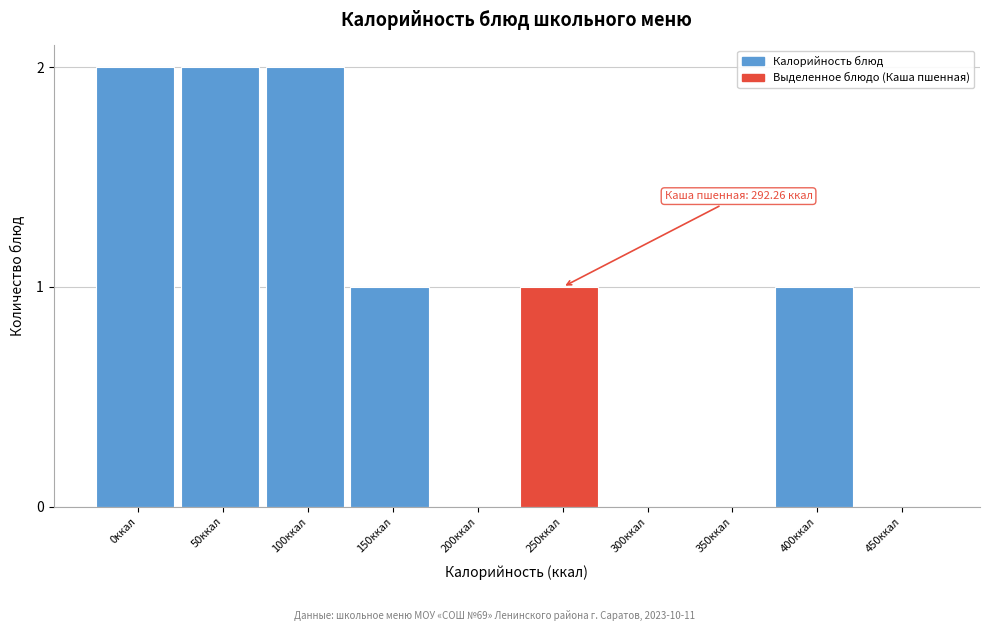

Reading left to right, transcribe all the data shown in this chart.

0ккал=2	50ккал=2	100ккал=2	150ккал=1	200ккал=0	250ккал=1	300ккал=0	350ккал=0	400ккал=1	450ккал=0